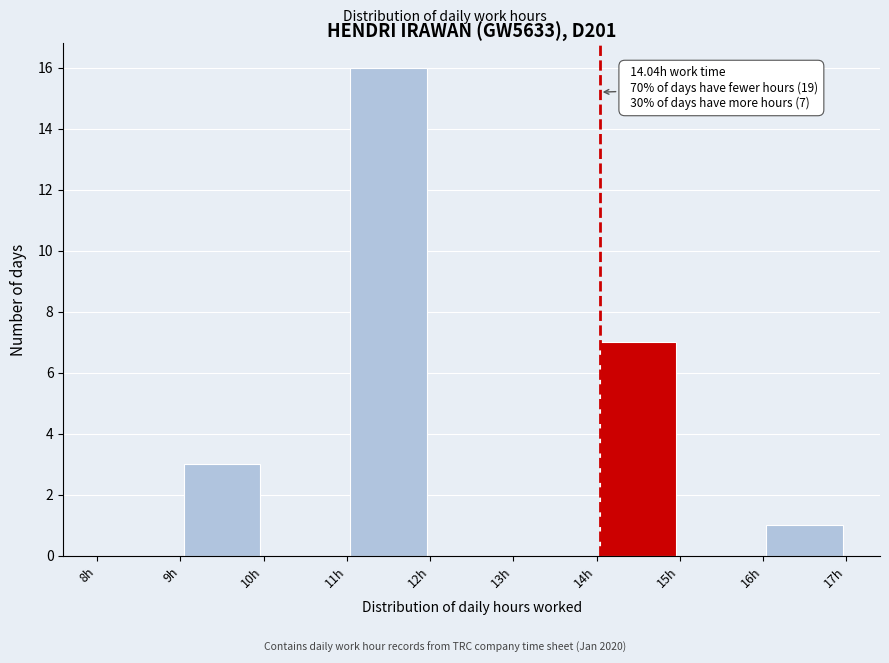

Over which range of the x-axis is the bar tallest?

11 to 12